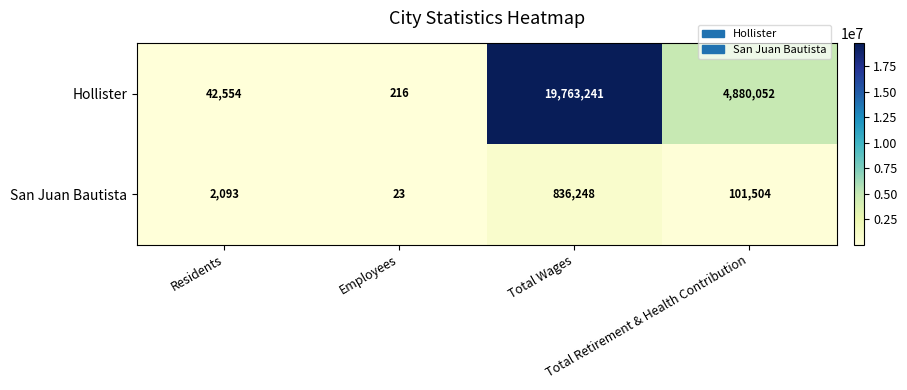

What is the sum of all San Juan Bautista values?

939868